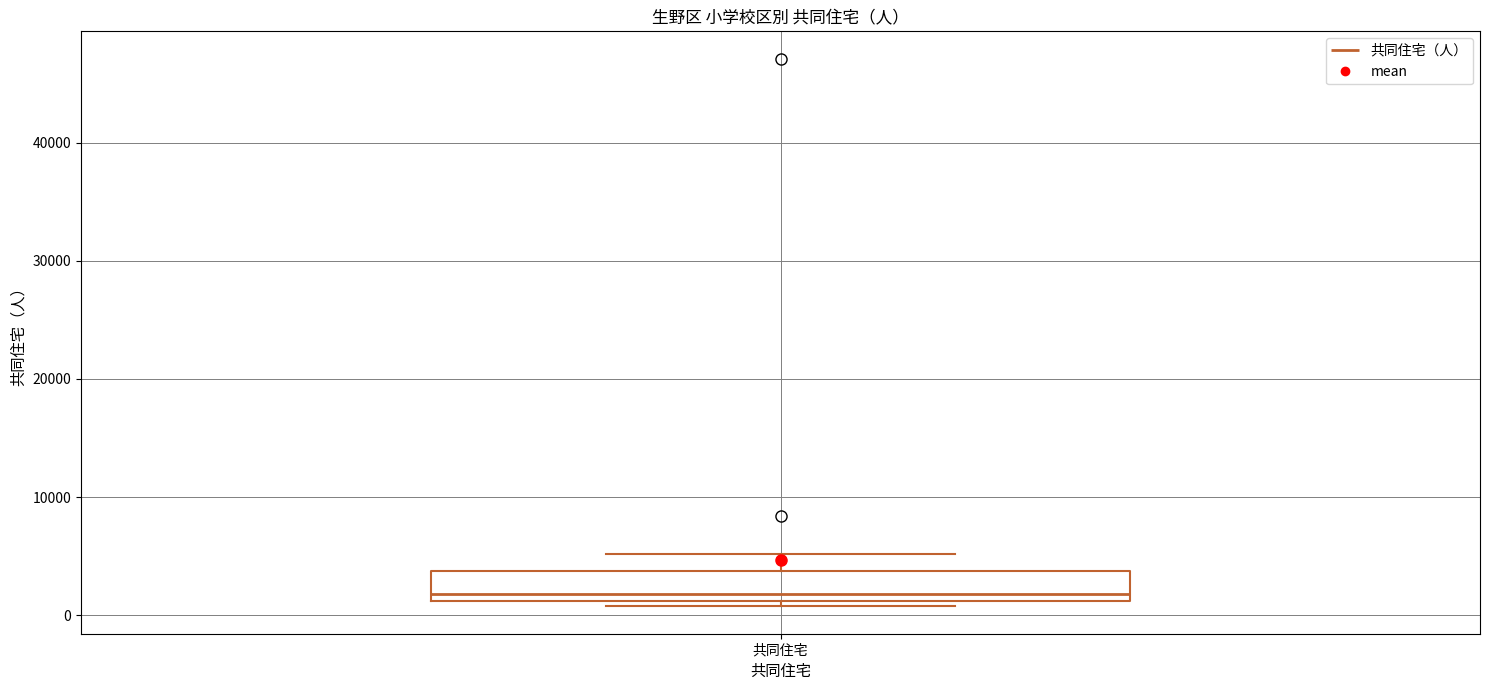

Where does the upper whisker of the box for 共同住宅 end on the y-axis? The values are not printed on the chart, so give them approximately, as read against the axis.

5000